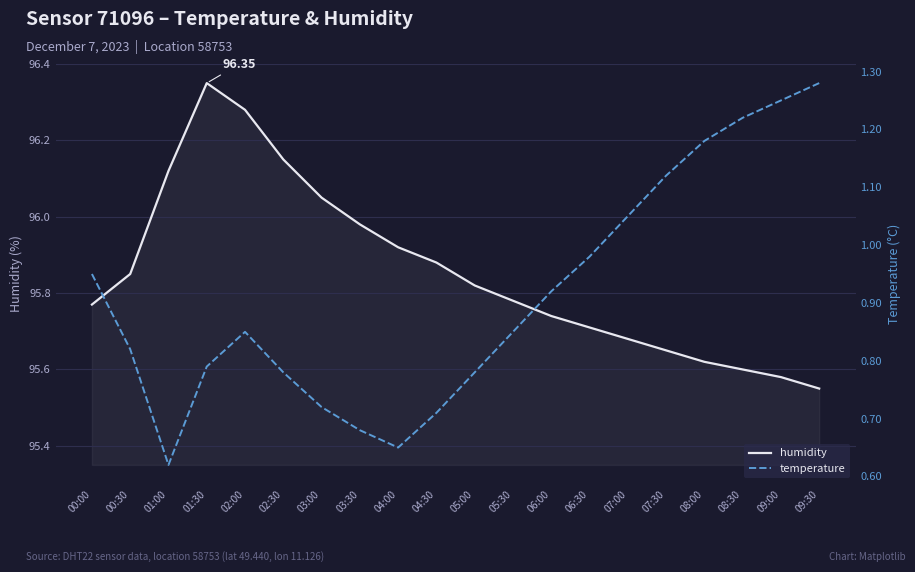

What is the minimum value shown in the chart?

0.6